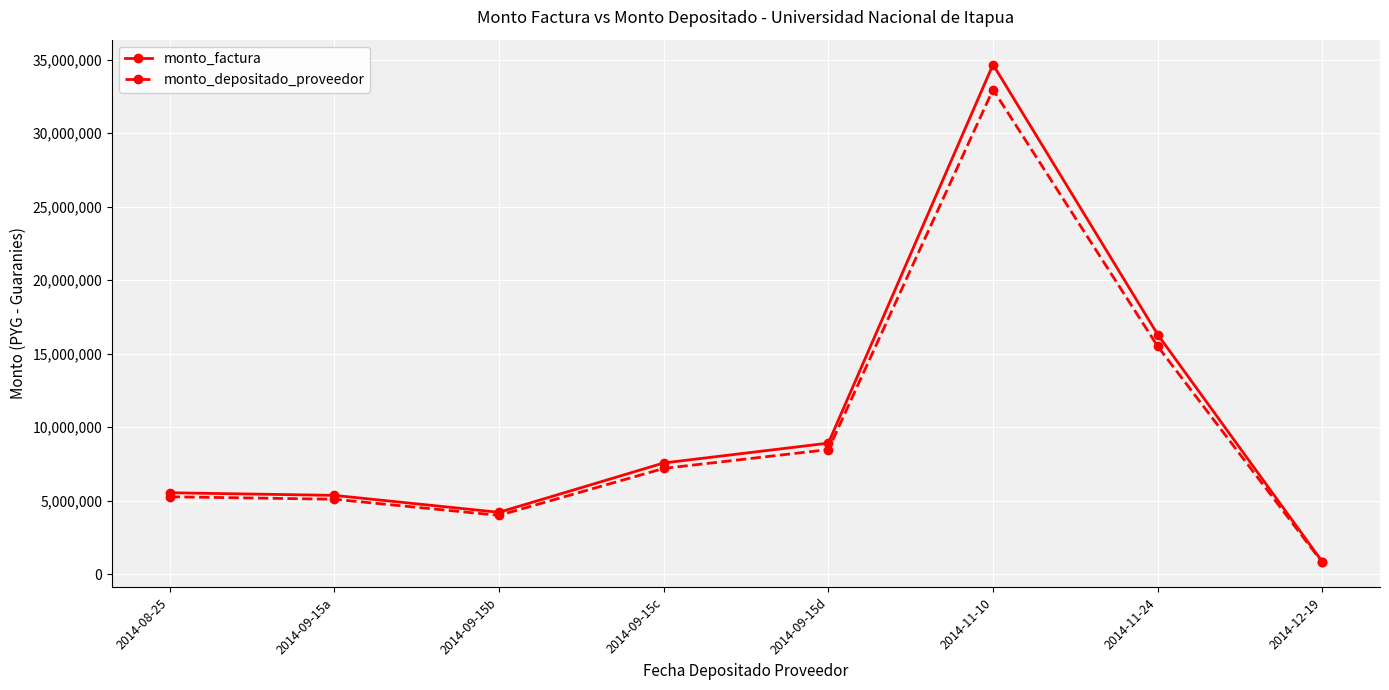

Rank the series by their average value, from highest to lowest.

monto_factura, monto_depositado_proveedor